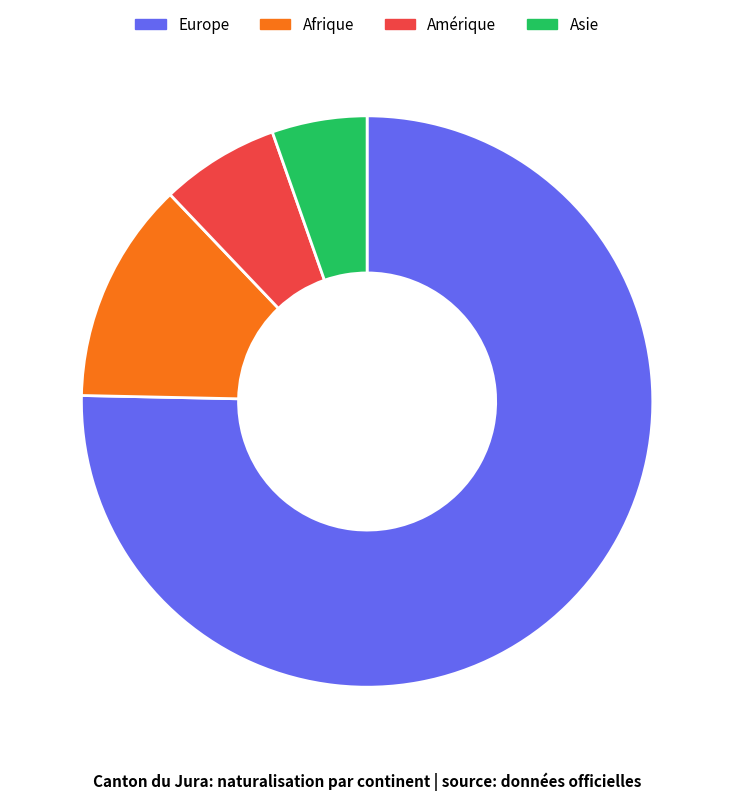

True or false: Asie accounts for 17% of the total.

False